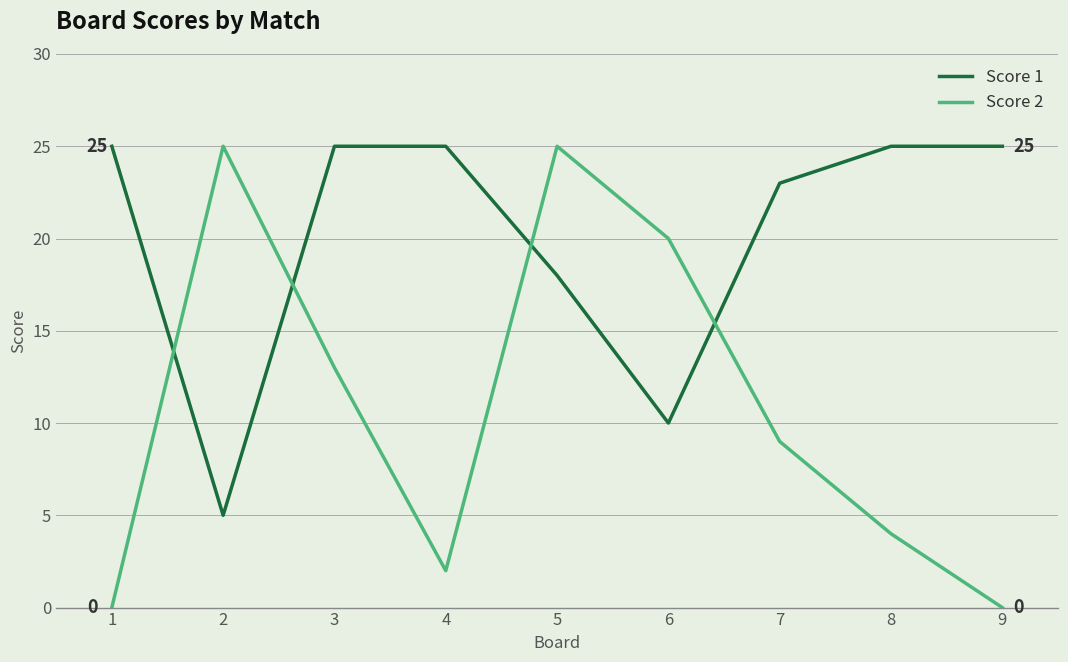

Reading right to left, what are all the values shown in this chart?

Score 1: 25	25	23	10	18	25	25	5	25
Score 2: 0	4	9	20	25	2	13	25	0